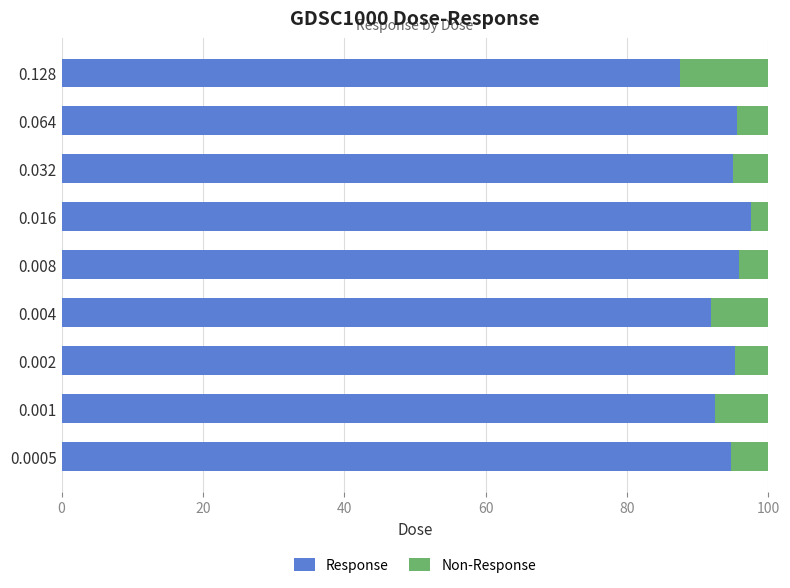

The value of Response at 0.002 is 147.6. True or false?

False